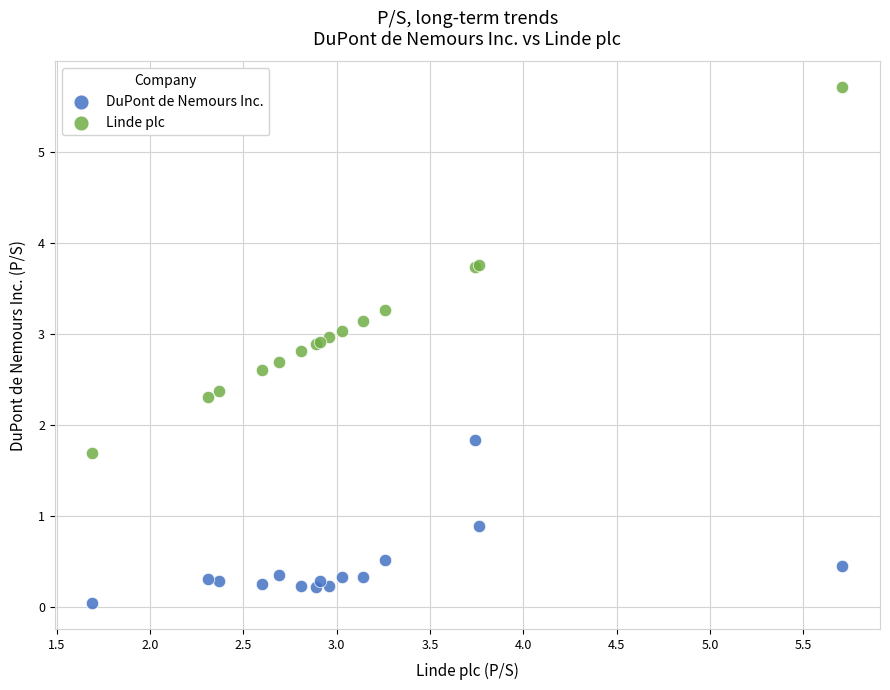

What is the X range (max minus min) for the scatter plot?

4.0